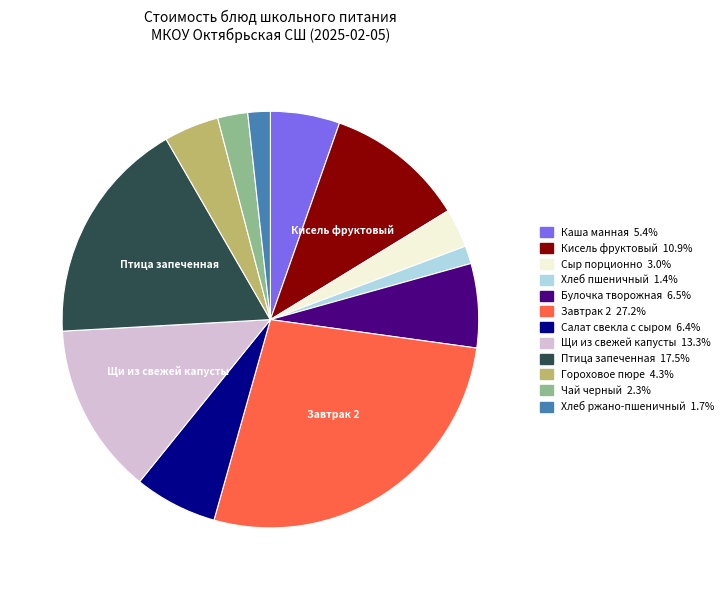

Is there a majority slice in this chart?

No